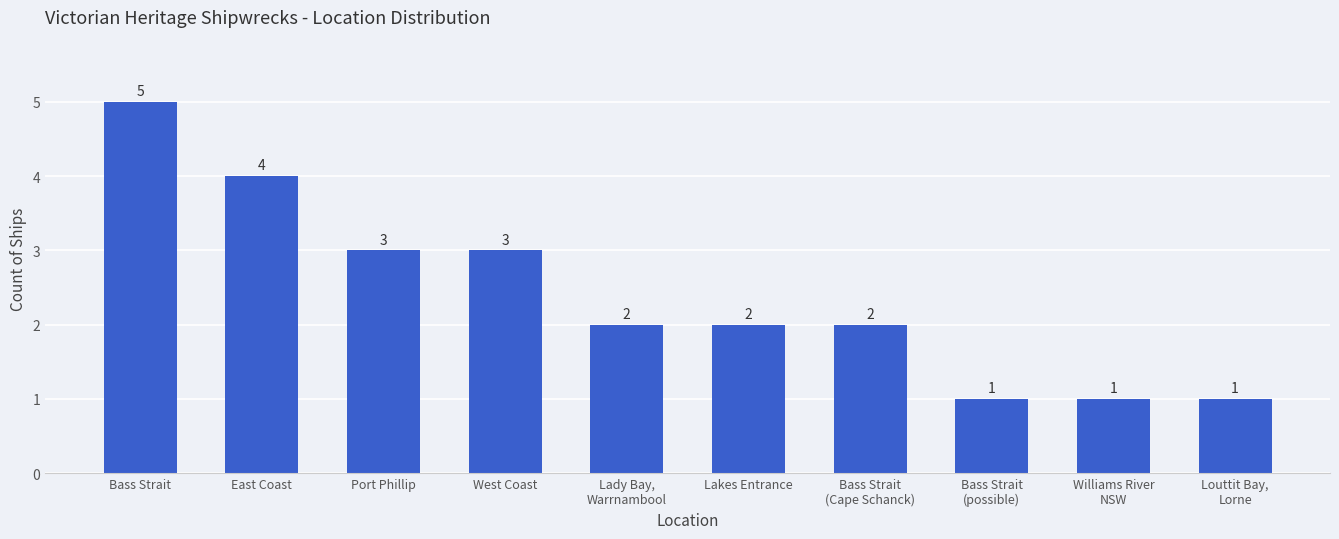

What is the greatest value displayed?

5